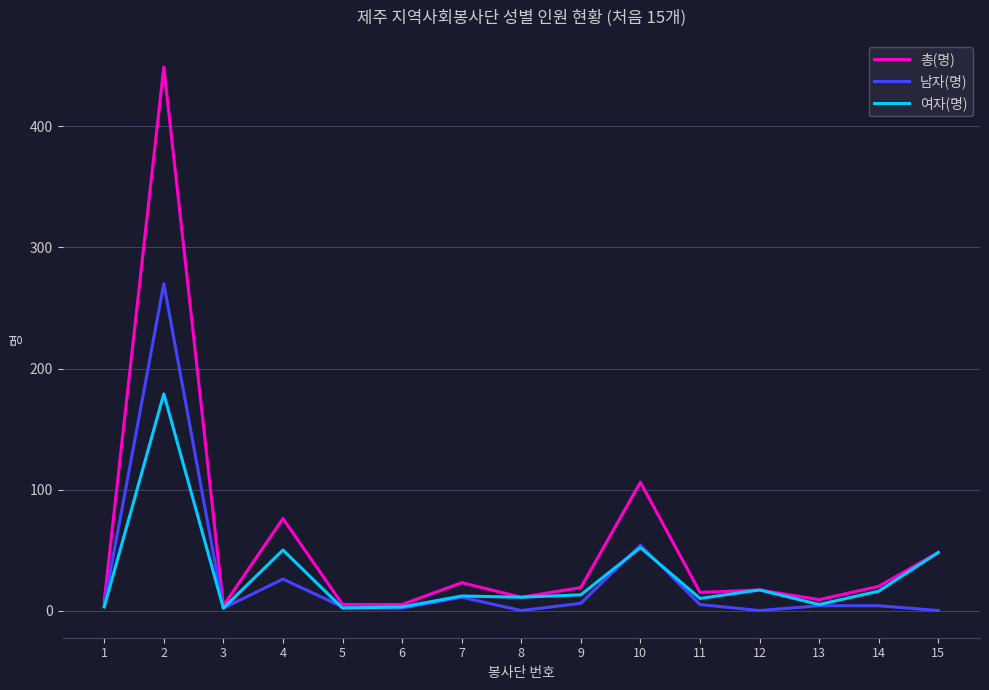

List the series in order of their peak value, lowest first.

여자(명), 남자(명), 총(명)